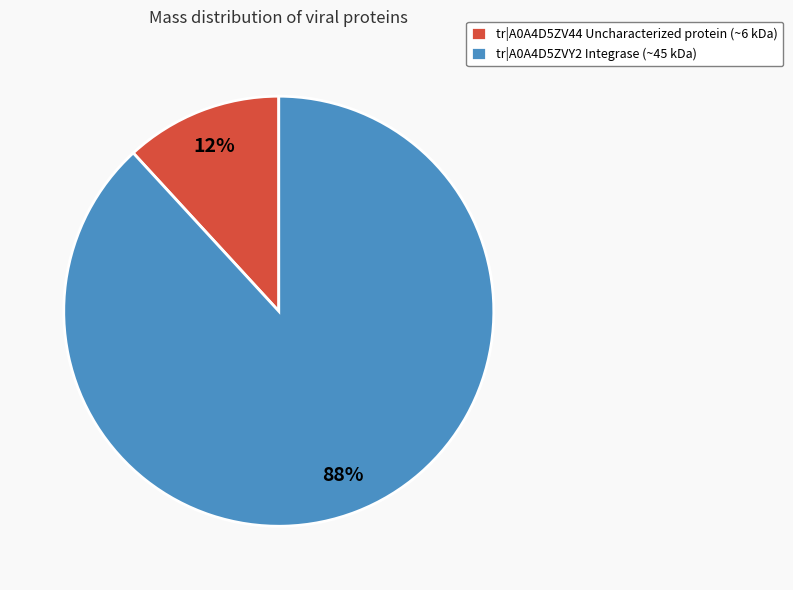

The tr|A0A4D5ZVY2 Integrase slice represents 88% of the pie. True or false?

True